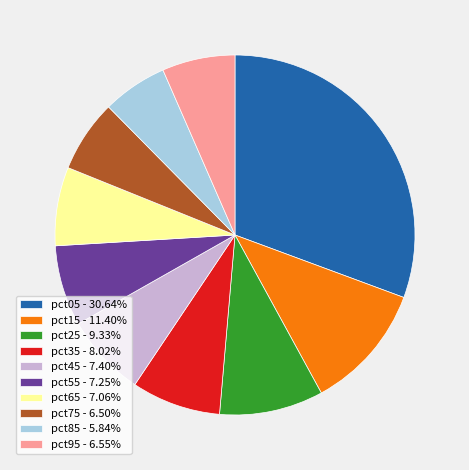

Count the number of slices in the pie.

10